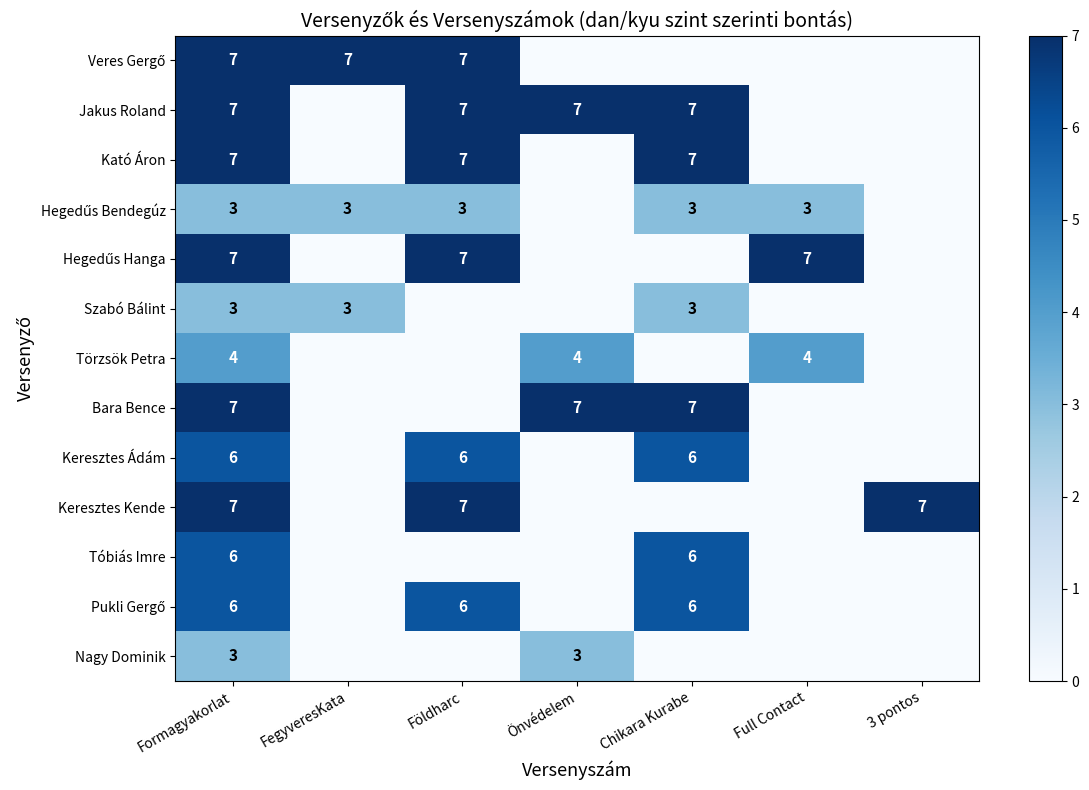

True or false: Kató Áron has a value of 7 at Földharc.

True